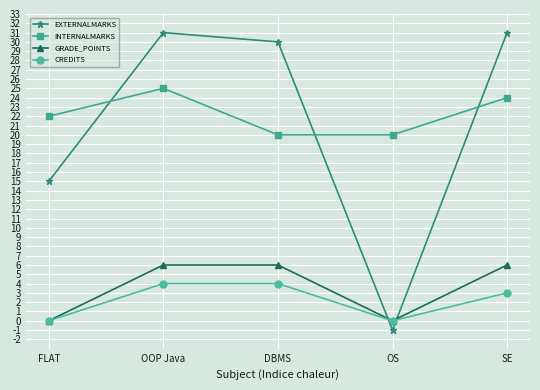

The EXTERNALMARKS series shows 21 at SE. True or false?

False